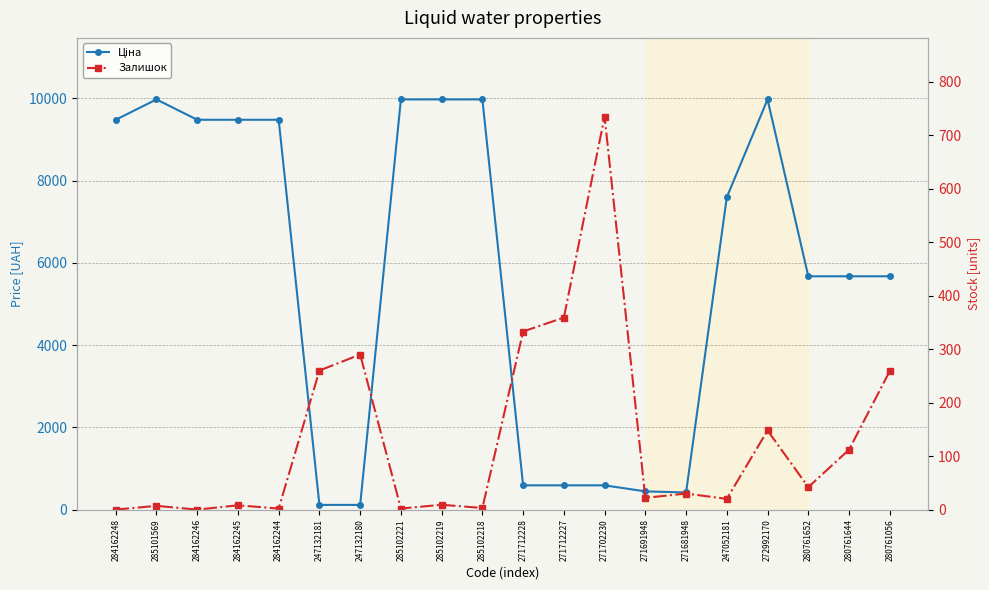

How many times do Залишок and Ціна cross each other?

4